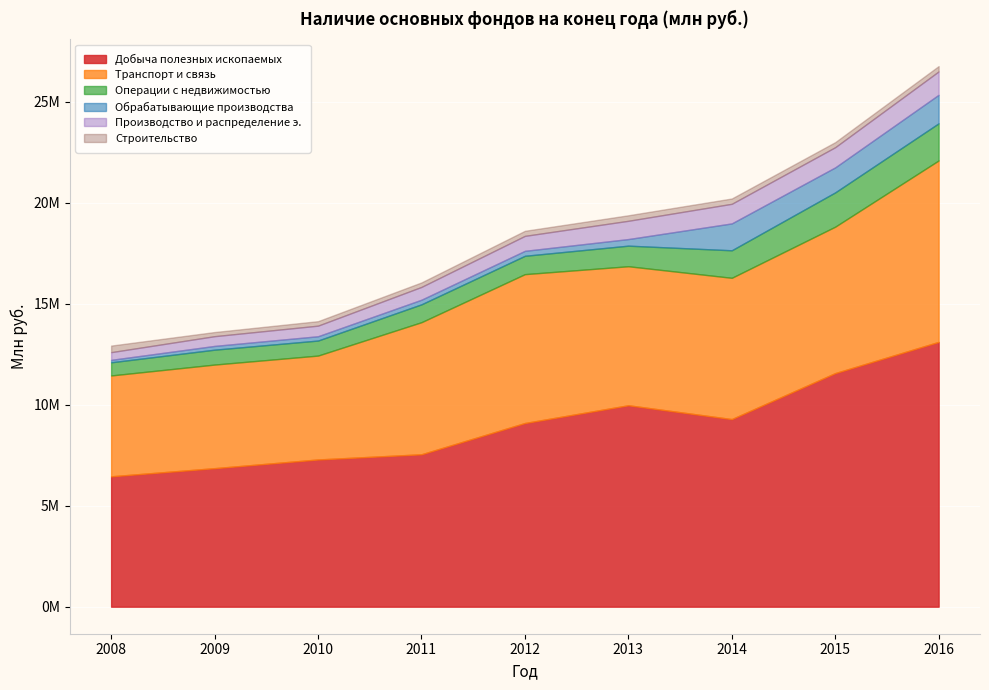

Reading left to right, list all the values displayed in this chart.

Добыча полезных ископаемых: 6456377	6859620	7290441	7547066	9095165	9974777	9289875	11567293	13112505
Транспорт и связь: 4994129	5130279	5144233	6540736	7372260	6884221	6995921	7250783	8985432
Операции с недвижимостью: 651741	737792	744816	885560	908829	1019216	1363139	1698127	1839785
Обрабатывающие производства: 120739	185952	213127	228181	246055	326637	1331255	1238722	1412173
Производство и распределение э.: 381666	482367	525030	634395	741150	904926	971154	999991	1157929
Строительство: 325268	204731	221309	222131	250416	272895	262593	249408	263768